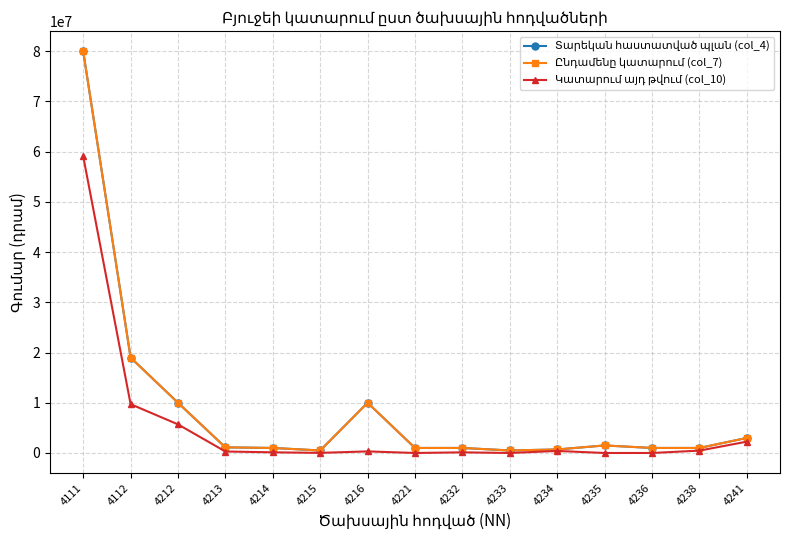

True or false: Տարեկան հաստատված պլան (col_4) and Ընդամենը կատարում (col_7) cross at least once.

False